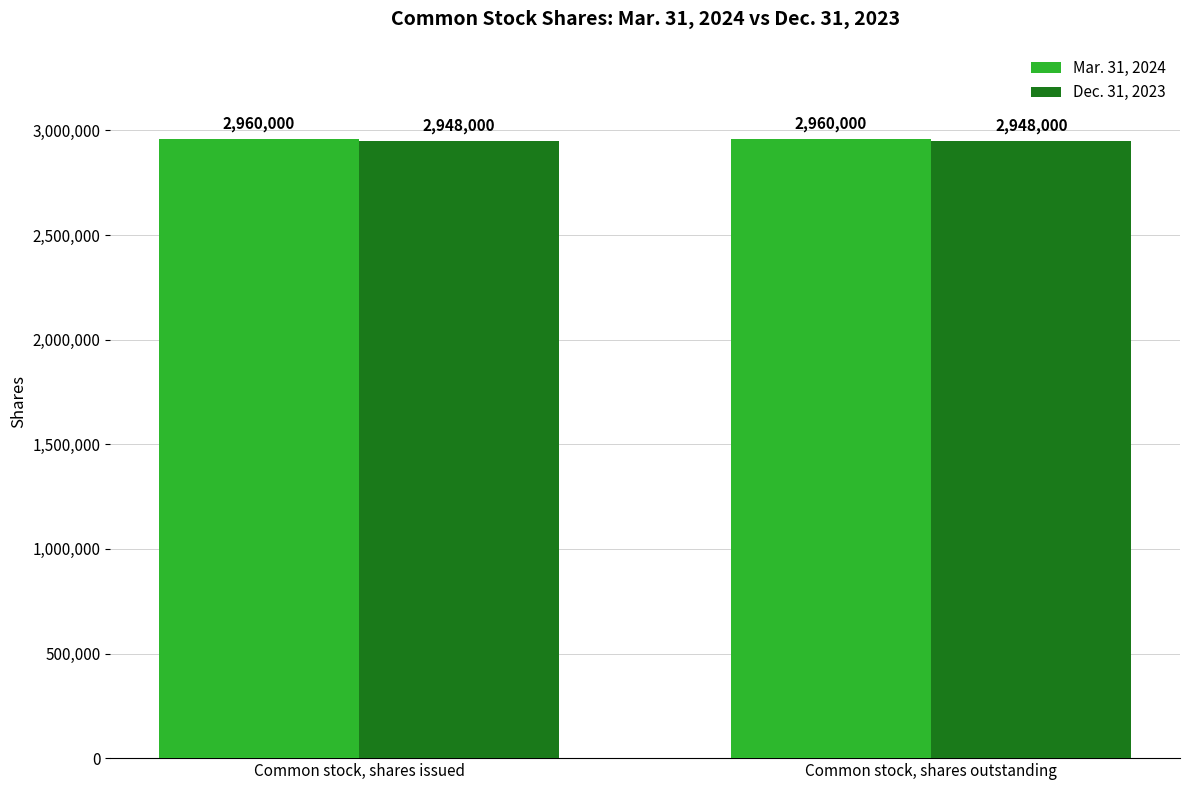

What is the lowest value of the Dec. 31, 2023 series?

2948000